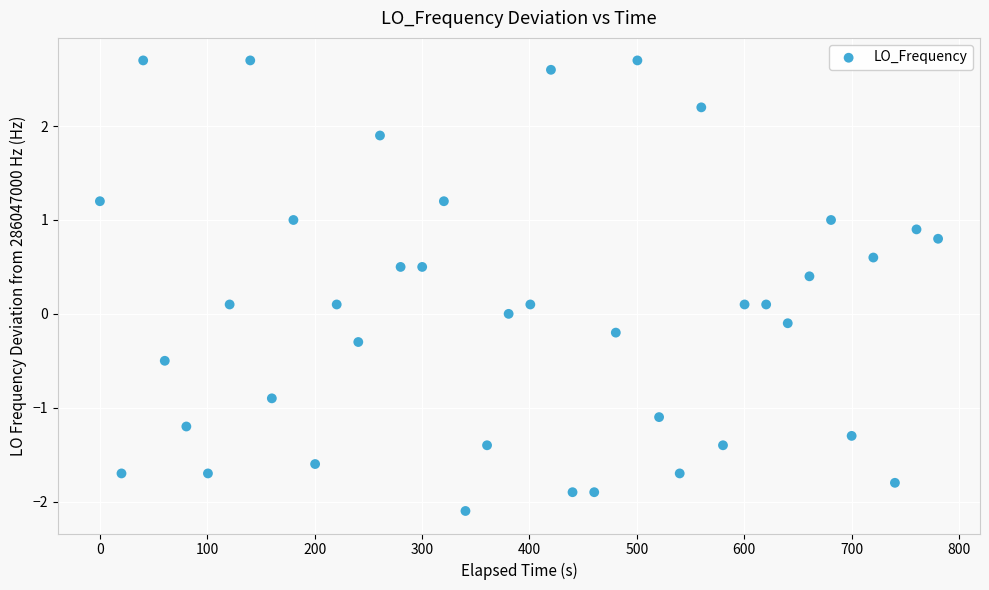

What is the range of Y values (max minus min)?

4.8